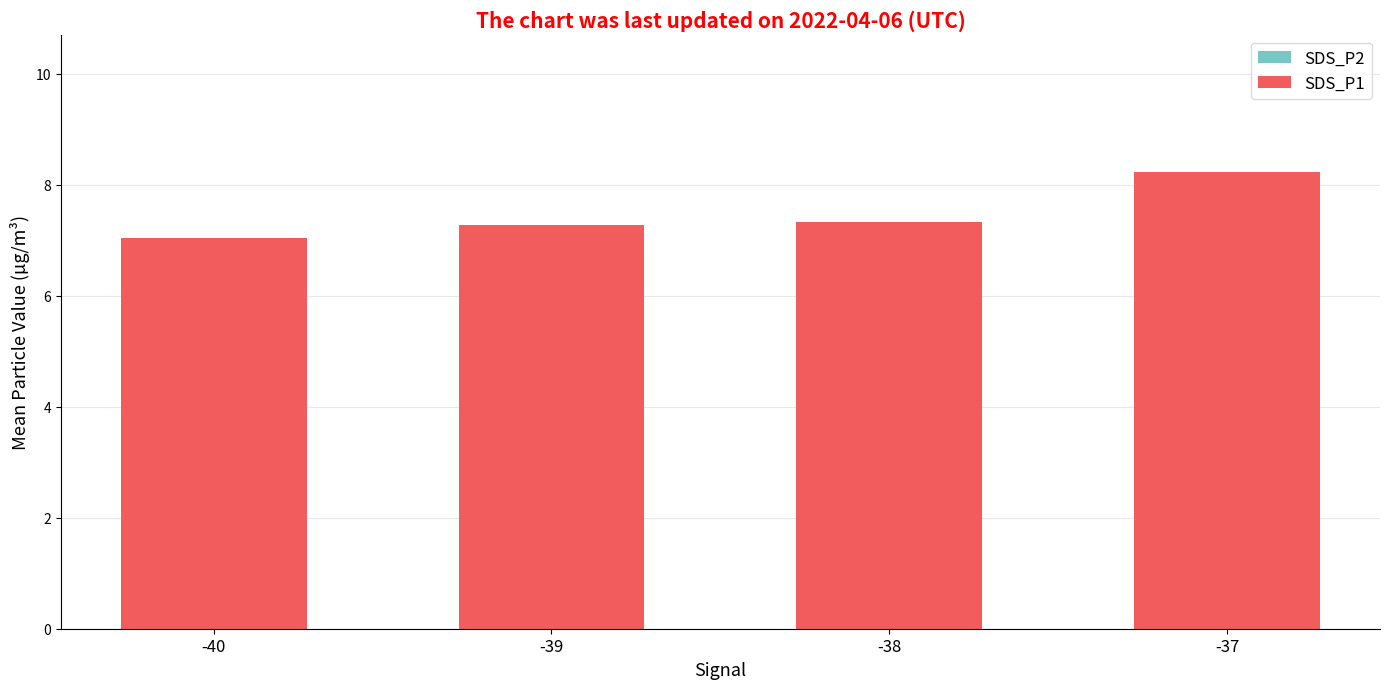

The SDS_P2 series shows 1.6 at -37. True or false?

False